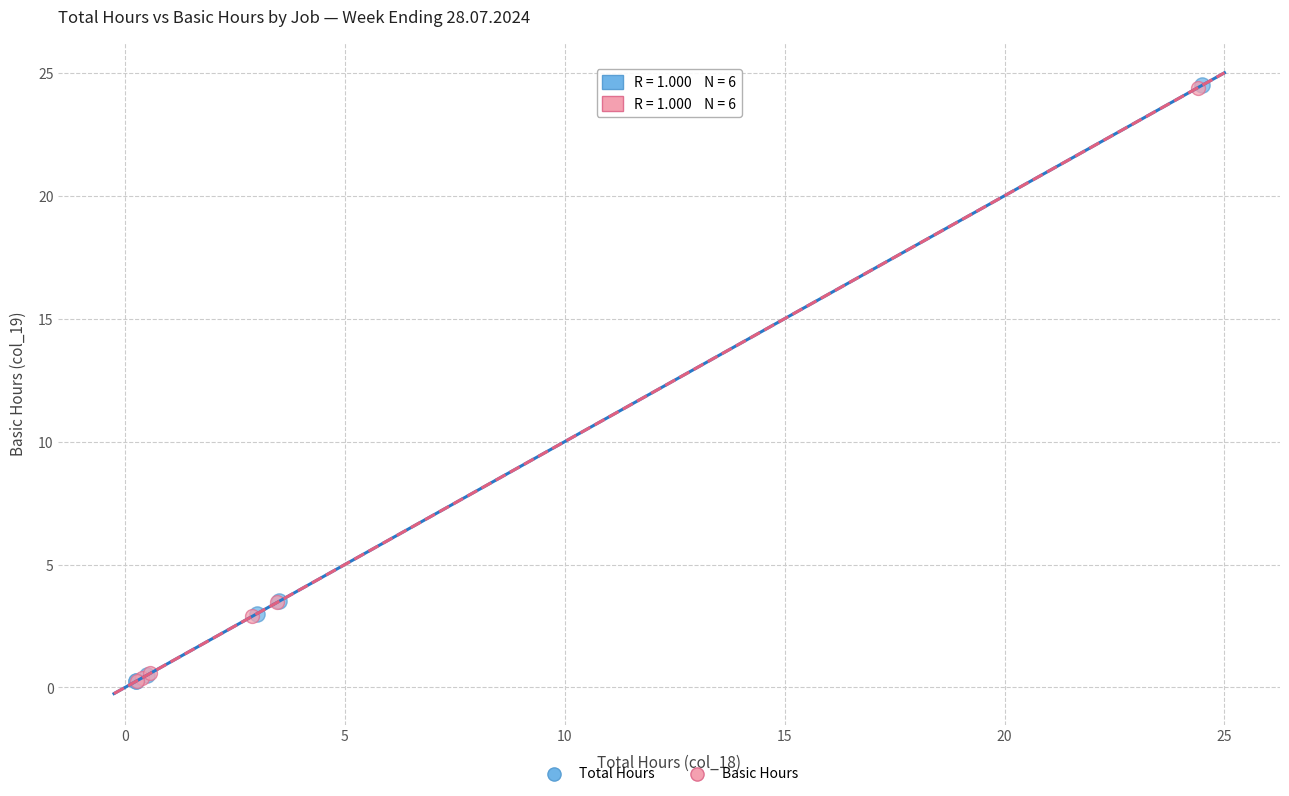

Which series has the largest Y range (max minus min)?

Total Hours